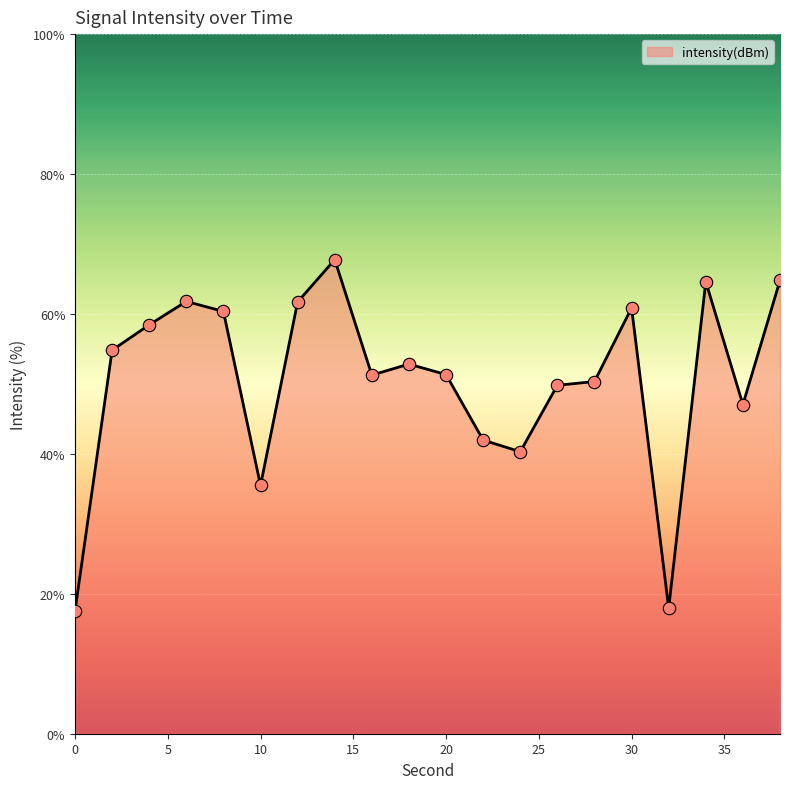

What is the greatest value displayed?

67.8